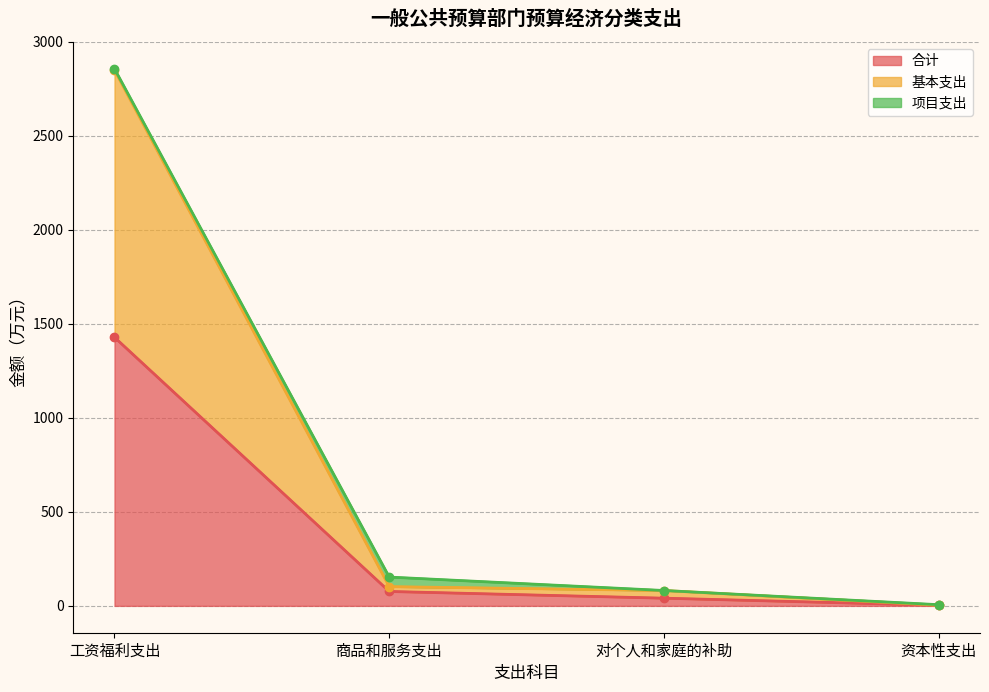

Between 资本性支出 and 商品和服务支出, which is larger?

商品和服务支出